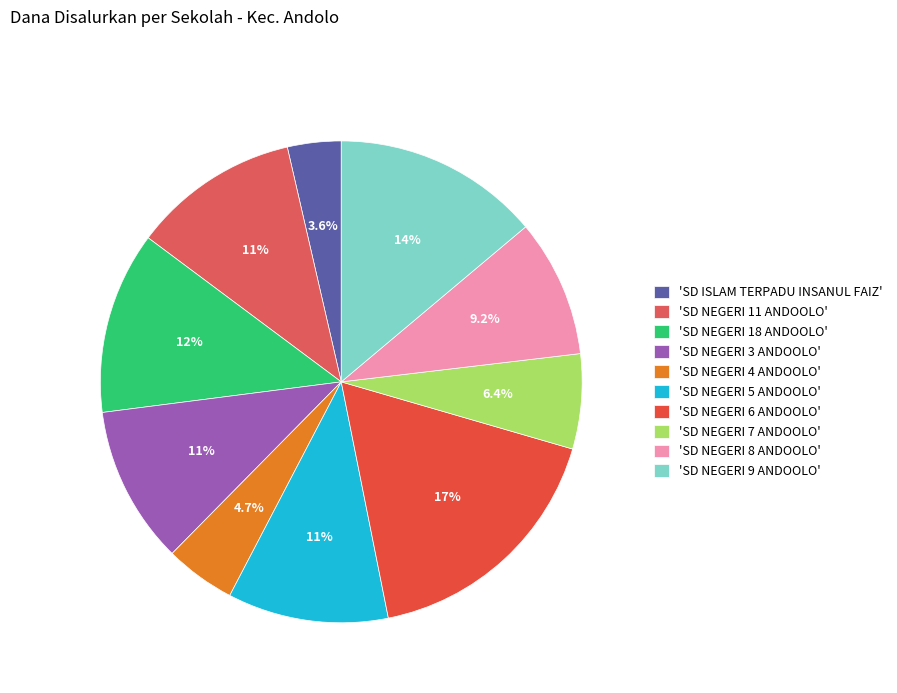

Count the number of slices in the pie.

10